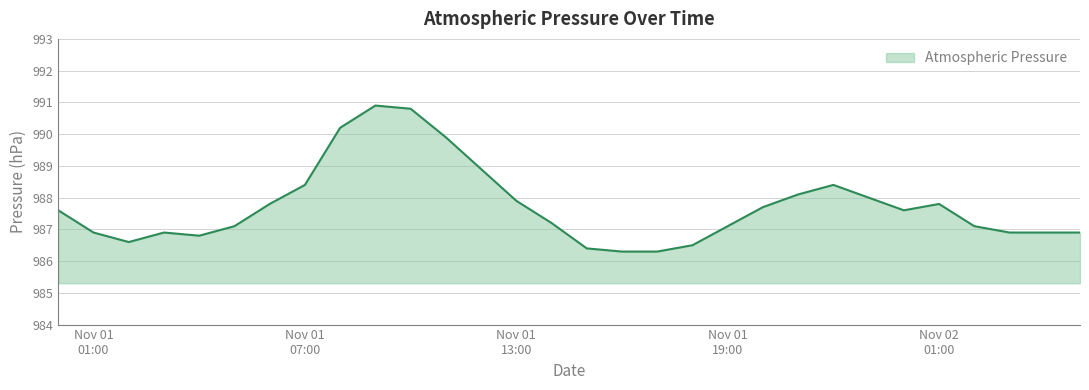

What is the smallest value displayed?

986.3